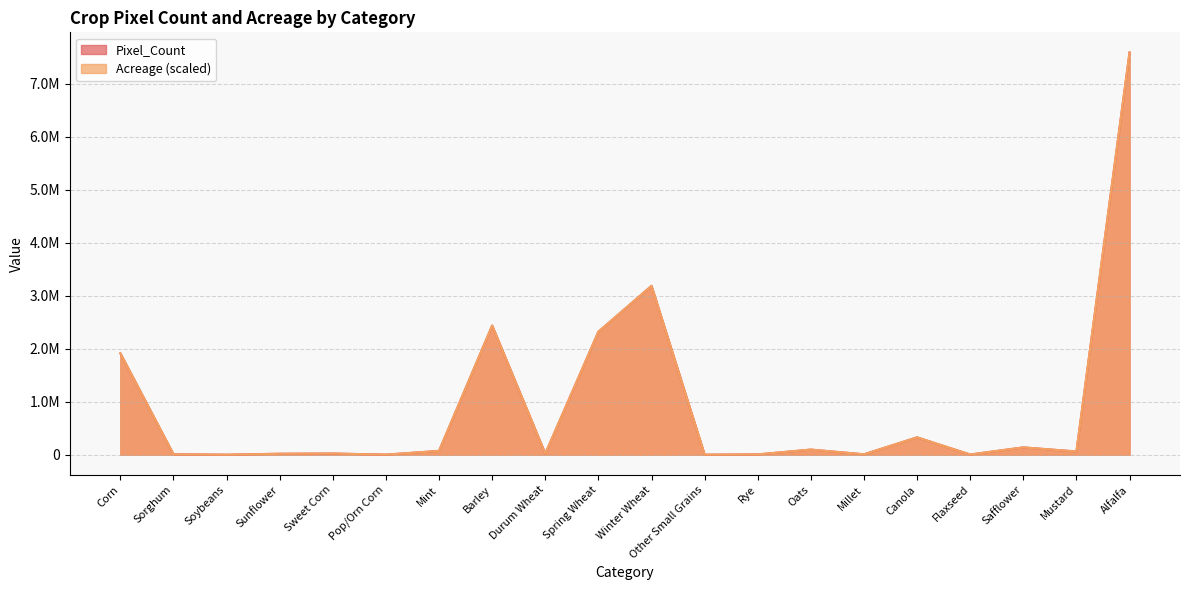

Rank the series by their maximum value, from lowest to highest.

Pixel_Count, Acreage